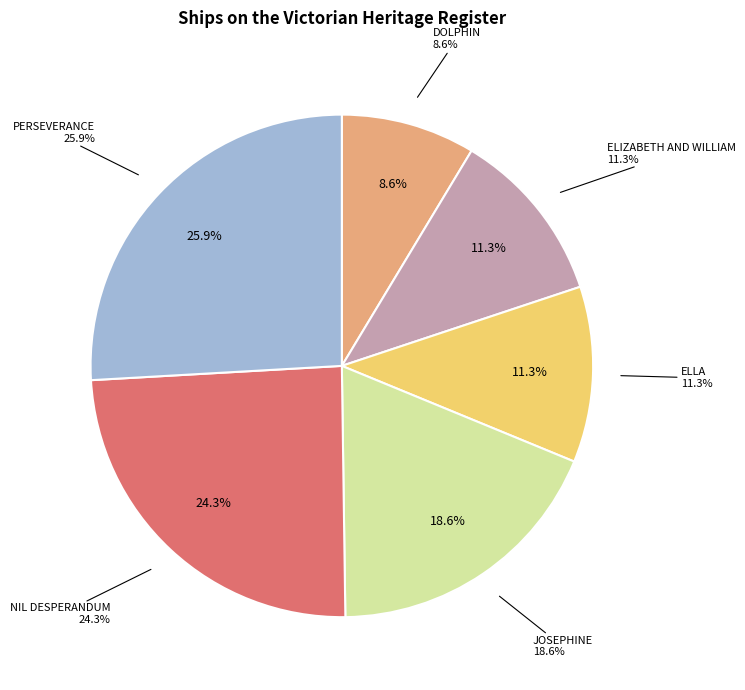

True or false: JOSEPHINE accounts for 33% of the total.

False